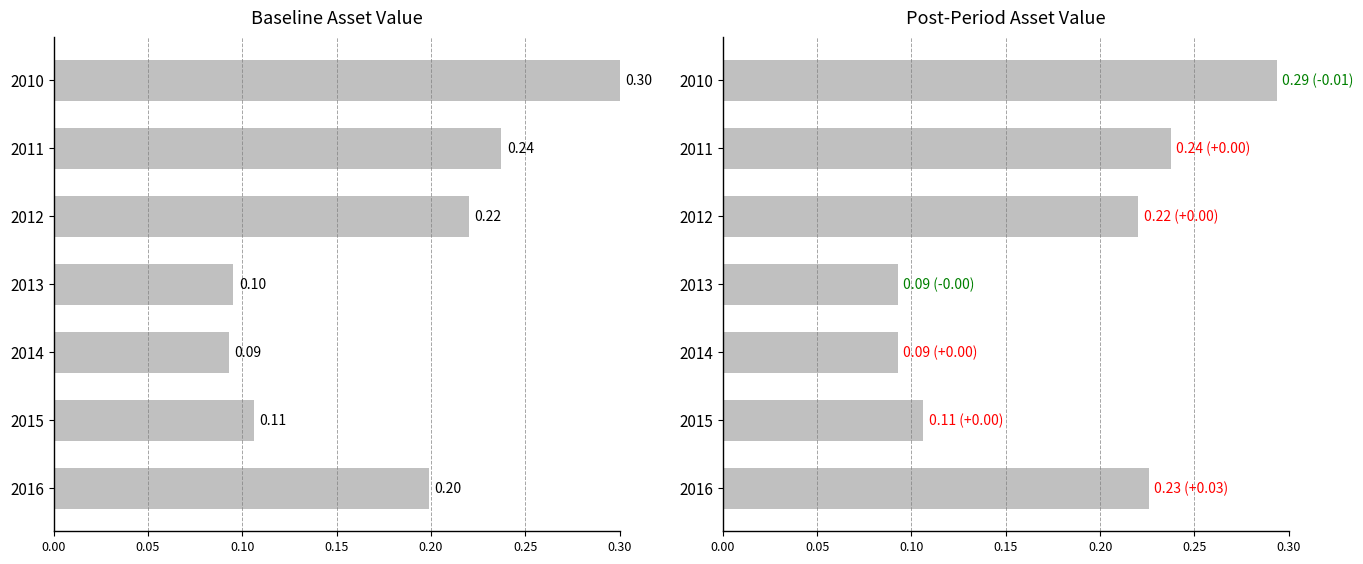

The Baseline series shows 0.4 at 2011. True or false?

False